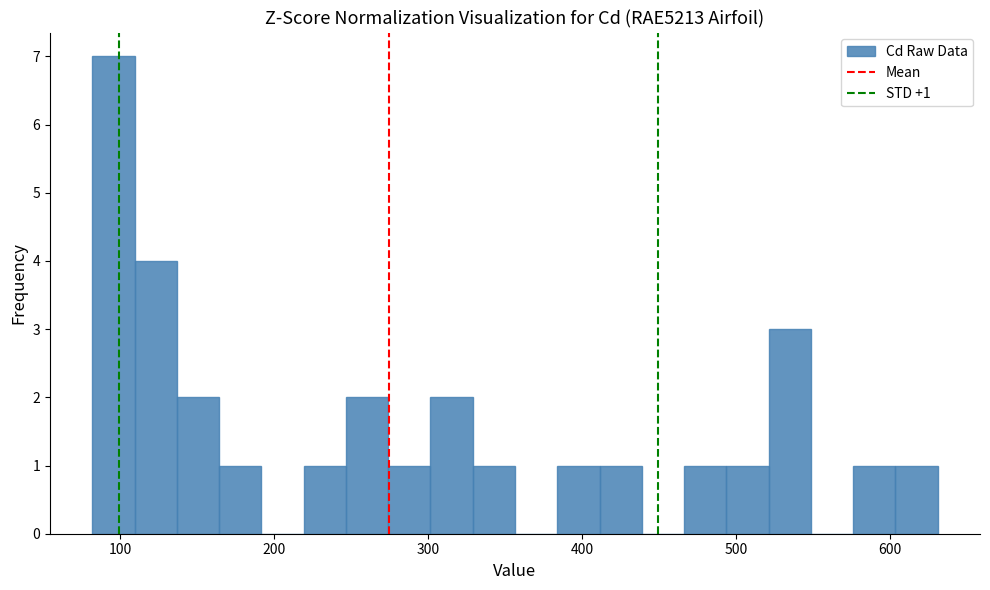

Around what value on the x-axis is the tallest bar? Give the approximate position of its centre, as read against the axis.

100